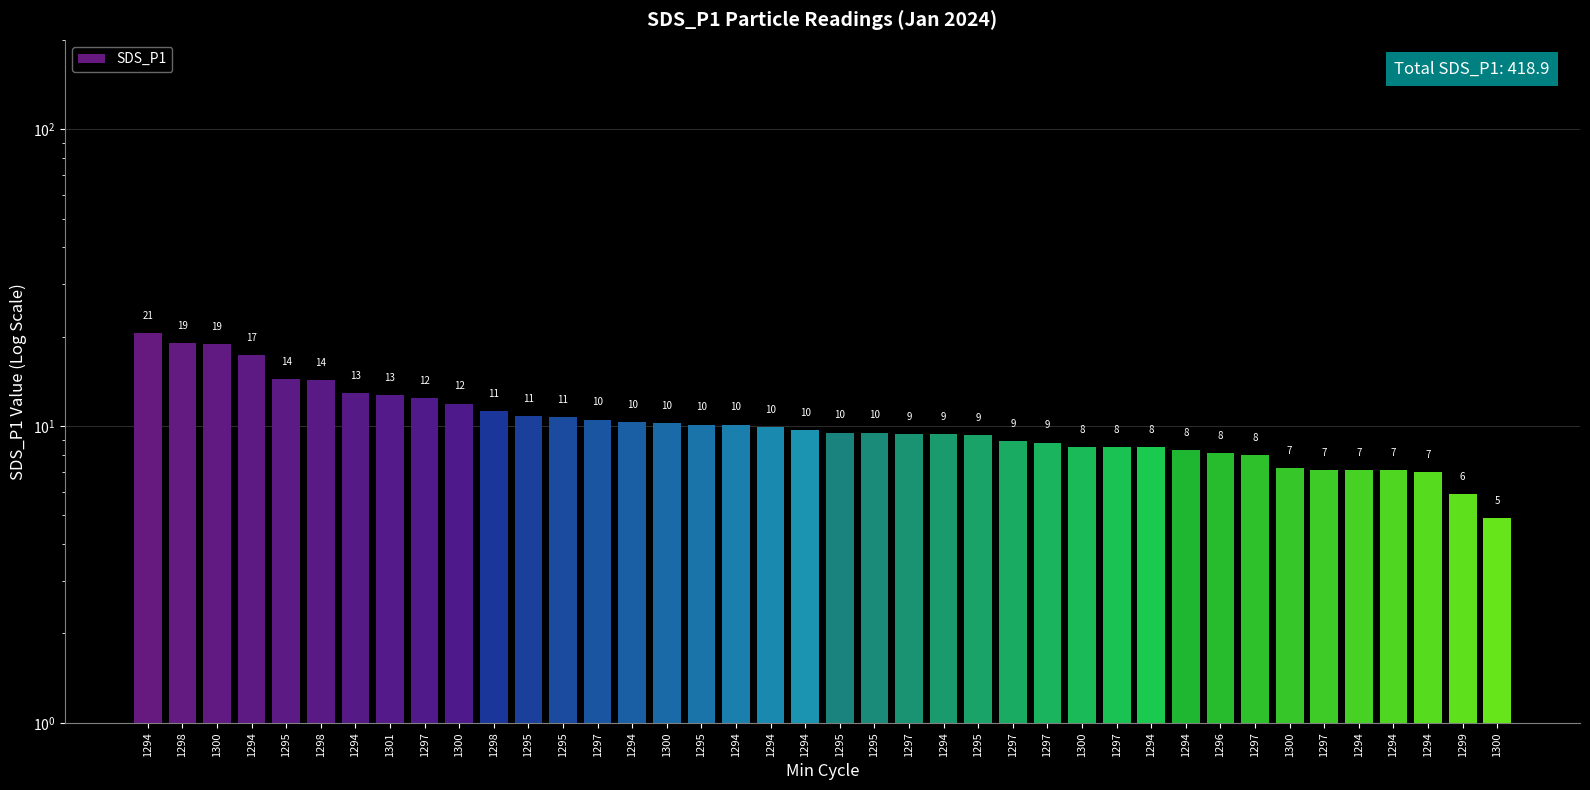

Reading right to left, what are all the values shown in this chart?

4.9	5.9	7.0	7.1	7.1	7.1	7.2	8.0	8.1	8.3	8.5	8.5	8.5	8.8	8.9	9.3	9.4	9.4	9.5	9.5	9.7	9.9	10.1	10.1	10.2	10.3	10.5	10.7	10.8	11.2	11.9	12.4	12.7	12.9	14.3	14.4	17.3	18.9	19.0	20.6